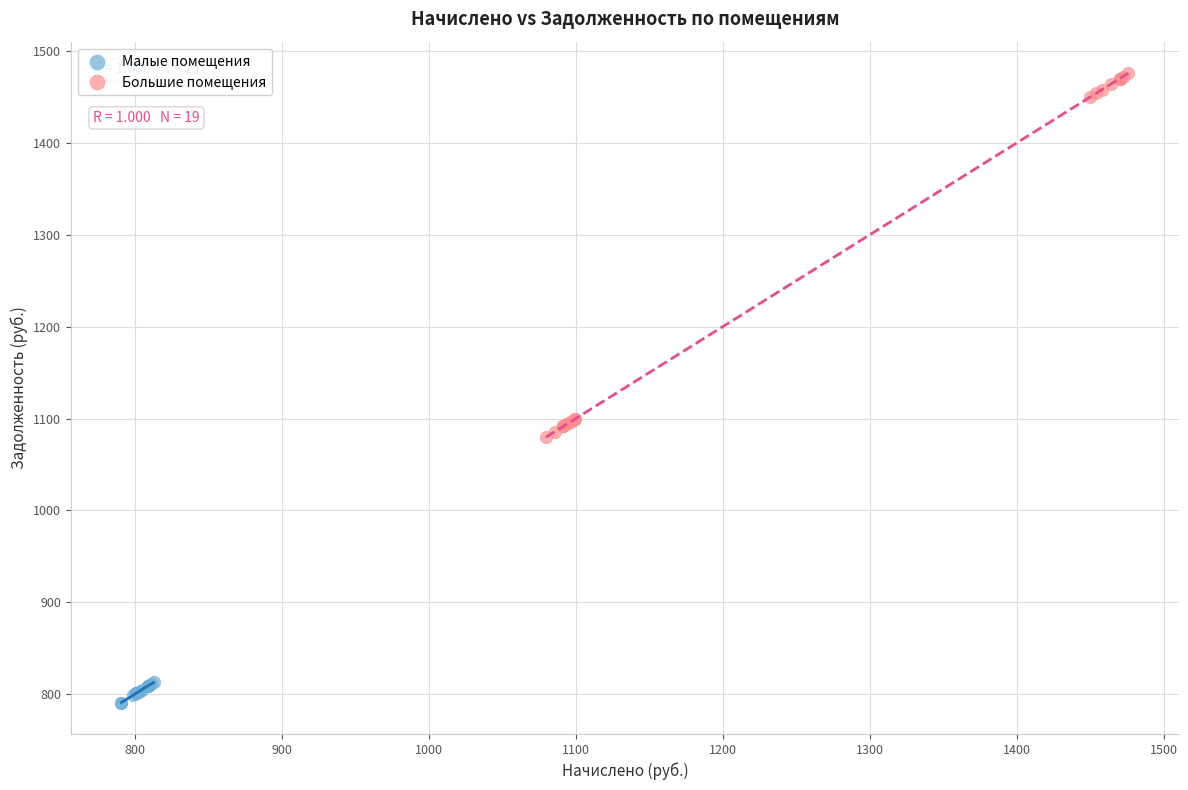

Which series contains the highest Y value?

Большие помещения